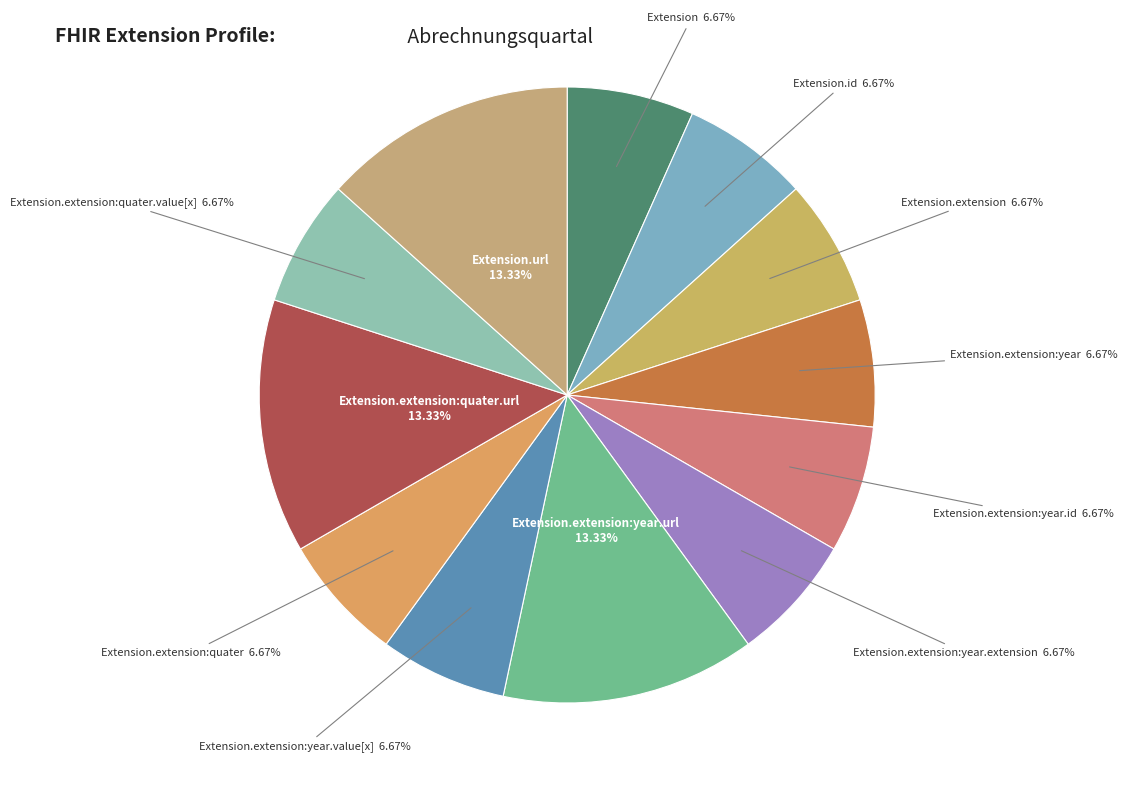

Which slice is the smallest?

Extension